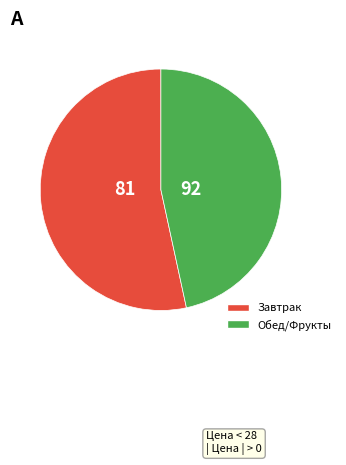

Is there any slice that represents more than half of the pie?

Yes